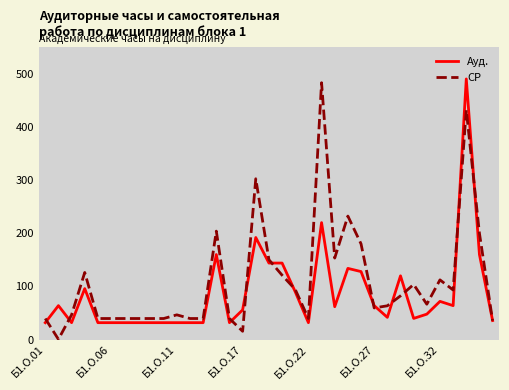

Rank the series by their average value, from lowest to highest.

Ауд., СР